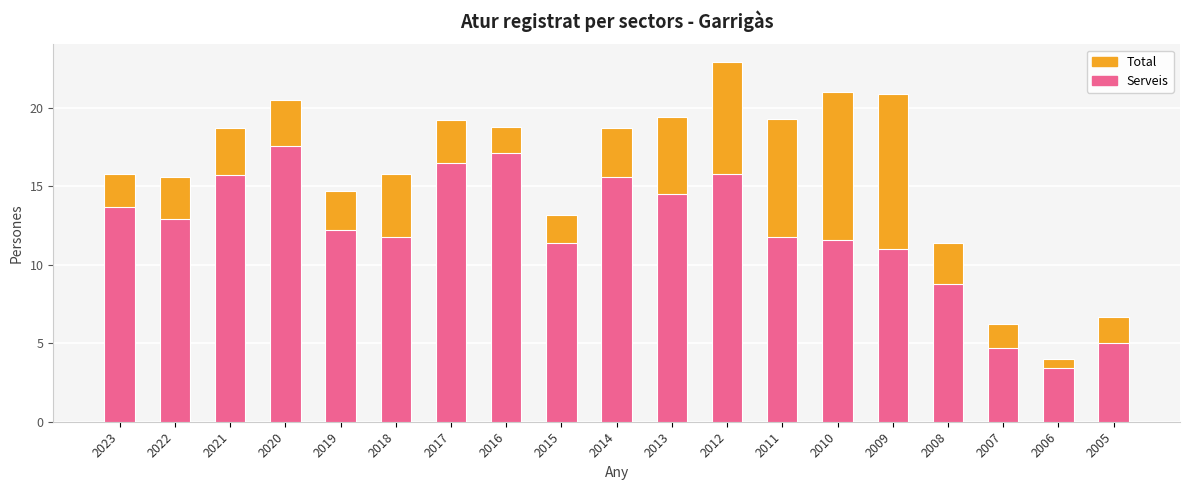

Which series has the largest range (max minus min)?

Total